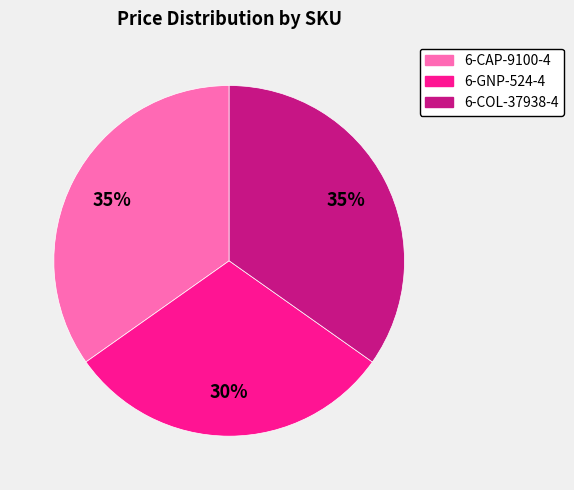

Is it true that 6-CAP-9100-4 is 26% of the pie?

False